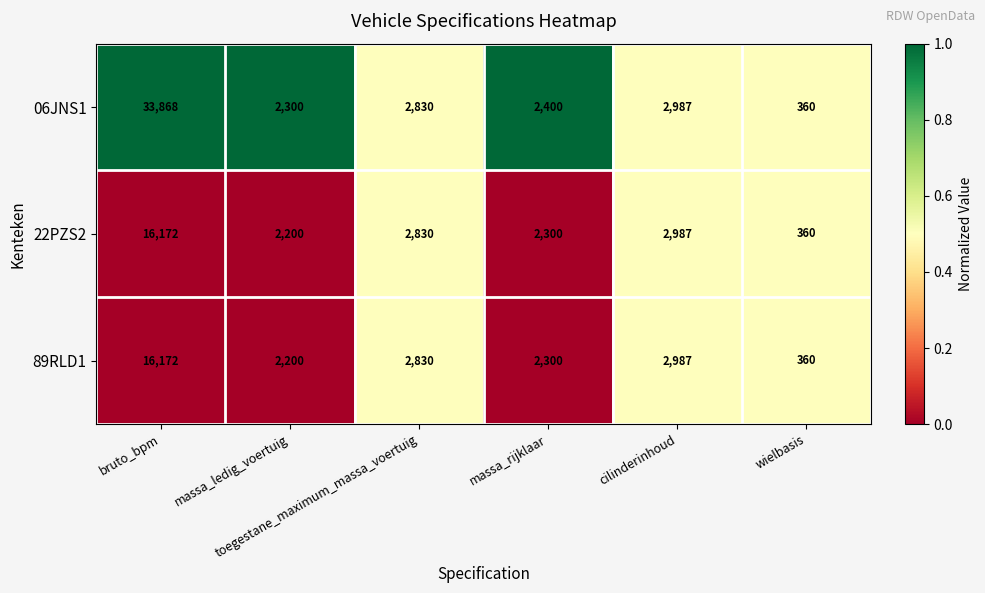

What is the sum of all 89RLD1 values?

26849